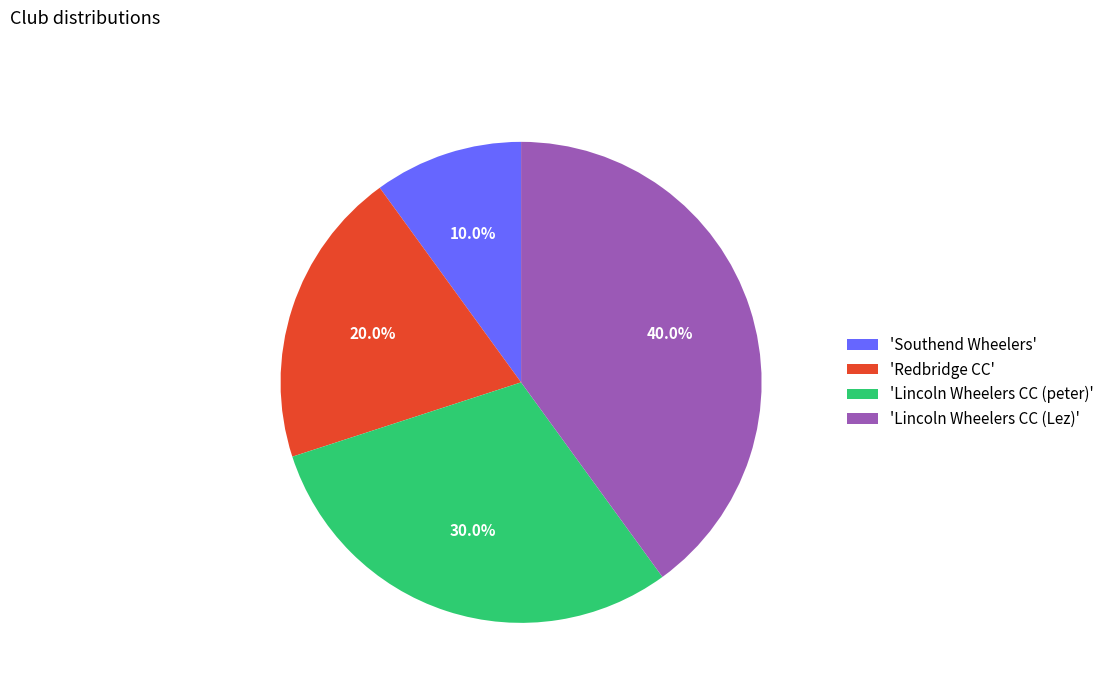

Count the number of slices in the pie.

4